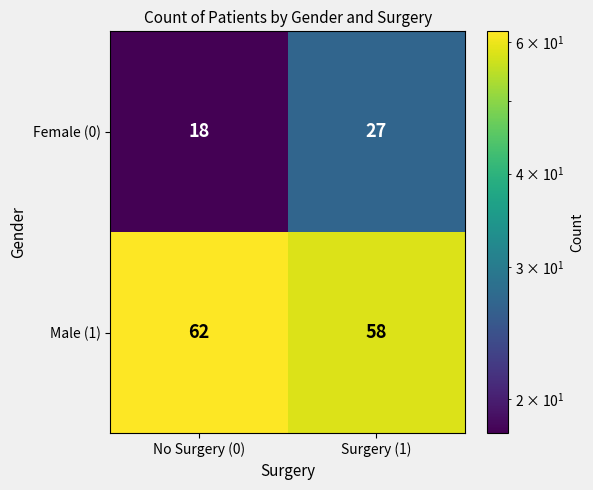

At which category does the chart reach its minimum across all series?

No Surgery (0)